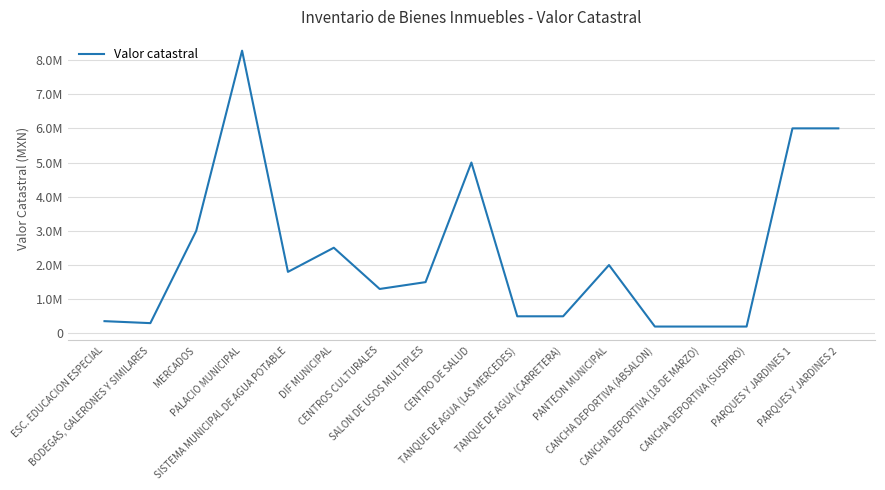

Does the chart have visible grid lines?

Yes